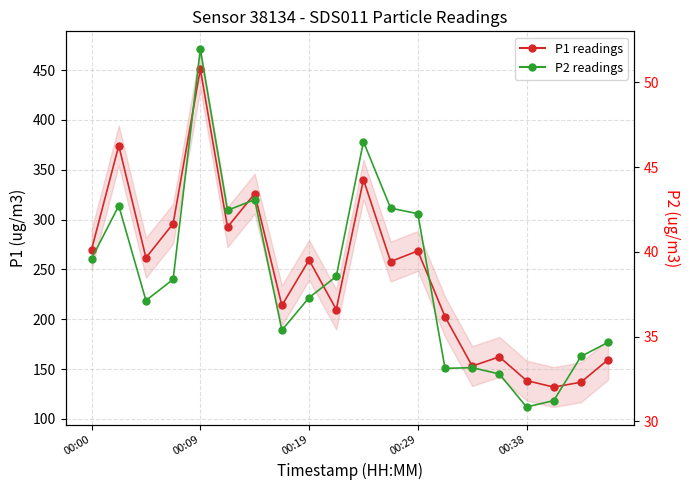

Which series has the largest total across all categories?

P1 (PM10)